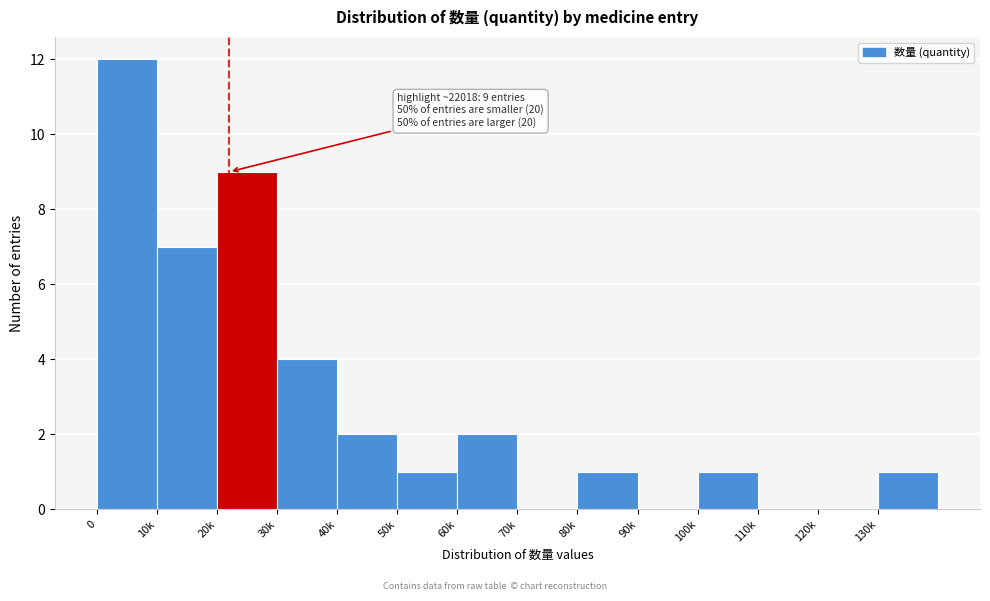

Reading left to right, list all the values displayed in this chart.

0=12	10k=7	20k=9	30k=4	40k=2	50k=1	60k=2	70k=0	80k=1	90k=0	100k=1	110k=0	120k=0	130k=1